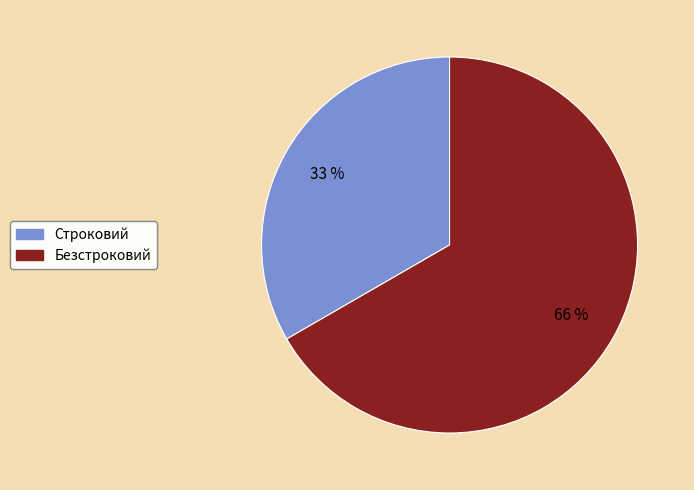

To the nearest percent, what is the difference between the Строковий and Безстроковий slice percentages?

33%